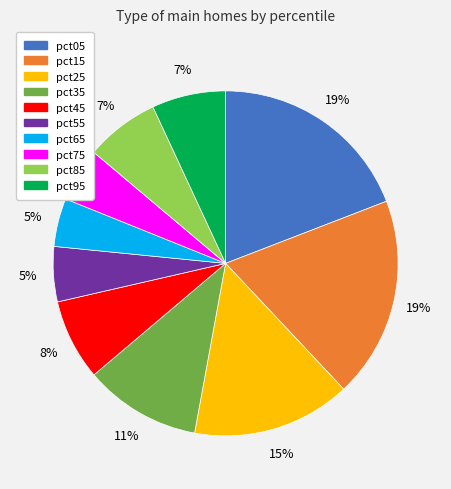

The pct95 slice represents 7% of the pie. True or false?

True